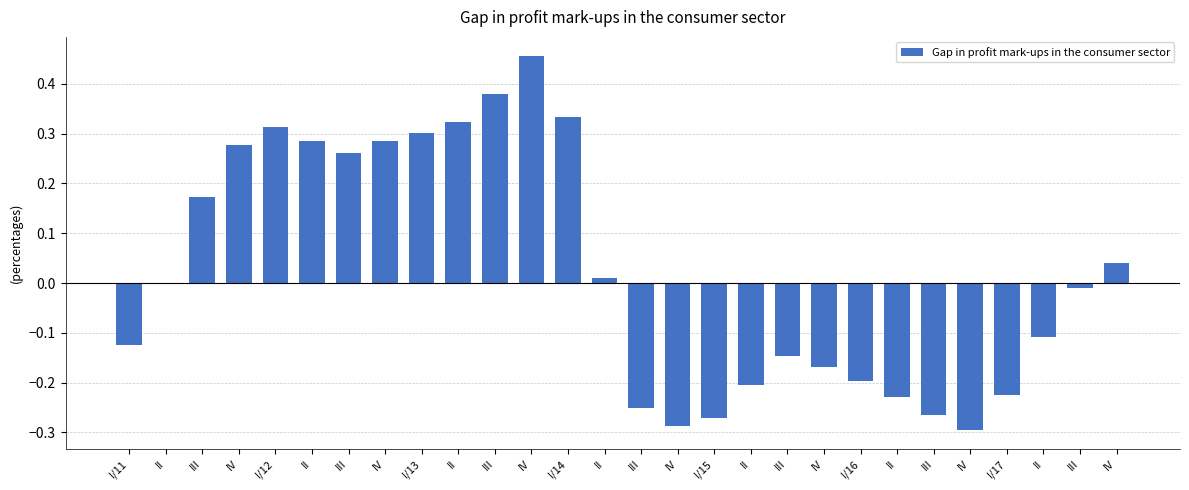

Which category has the highest value across all series?

IV